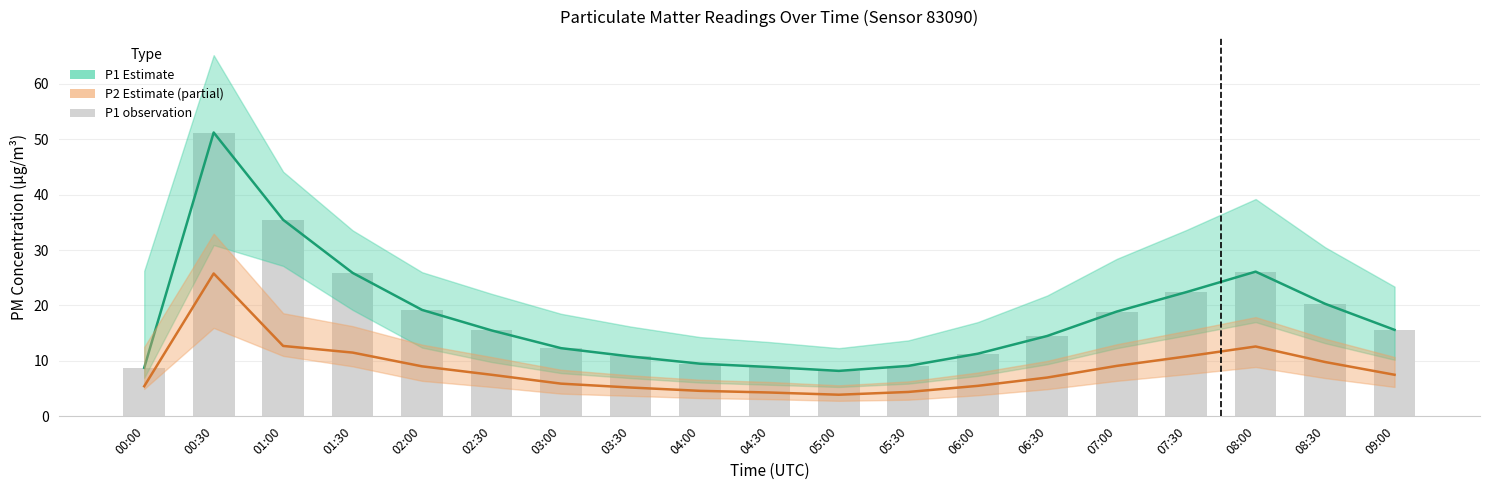

At which category is the sum across all series the highest?

00:30